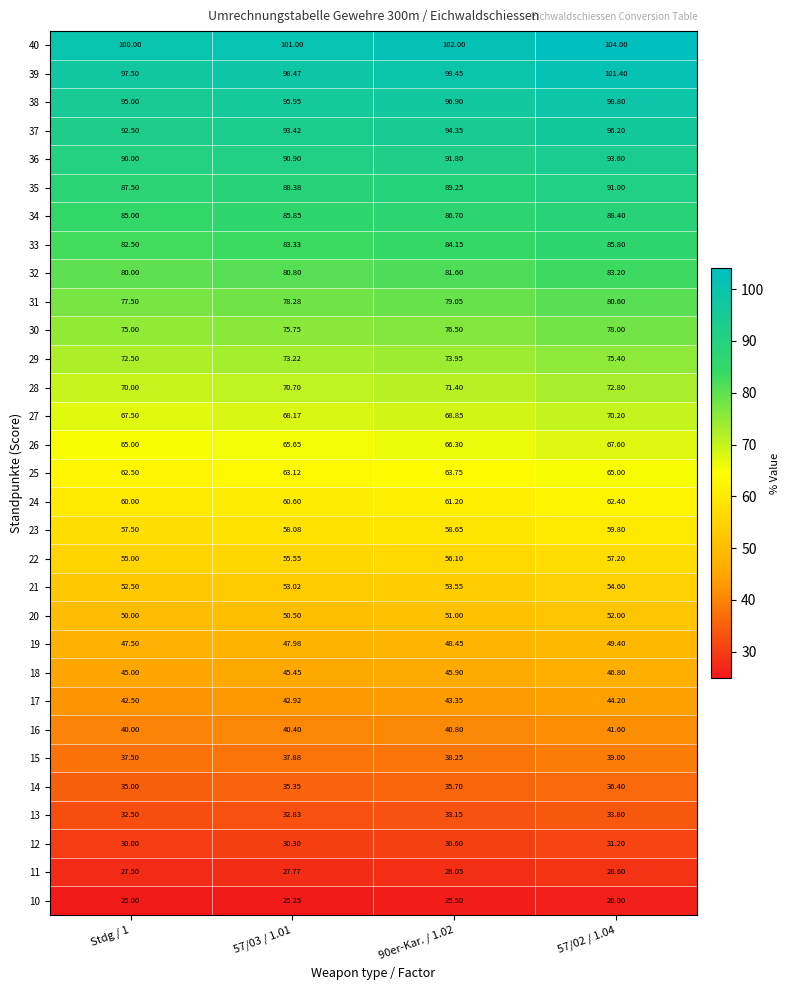

At which category does the chart reach its minimum across all series?

Stdg / 1